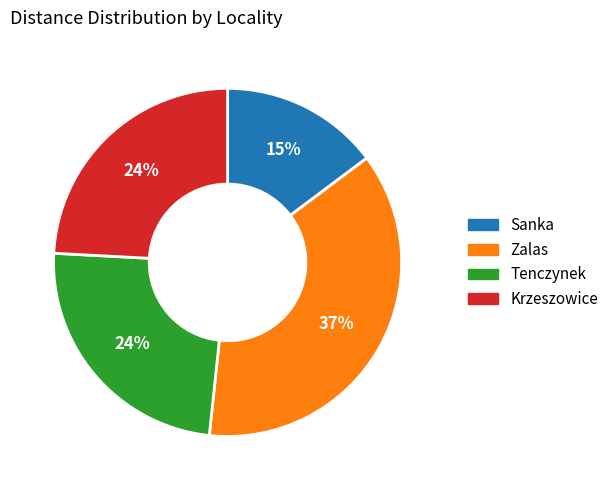

Is it true that Krzeszowice is 12% of the pie?

False